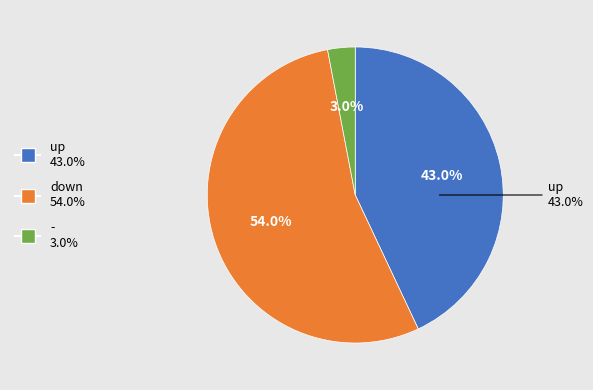

Count the number of slices in the pie.

3